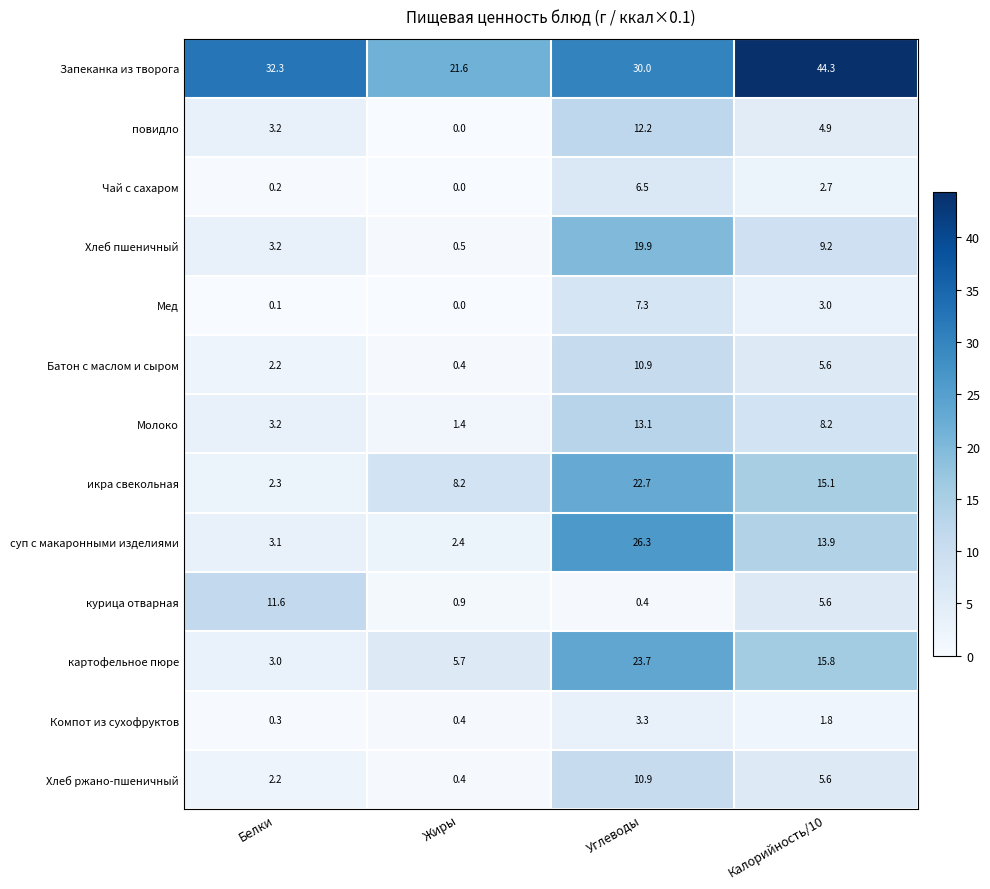

Which series has the largest total across all categories?

Запеканка из творога